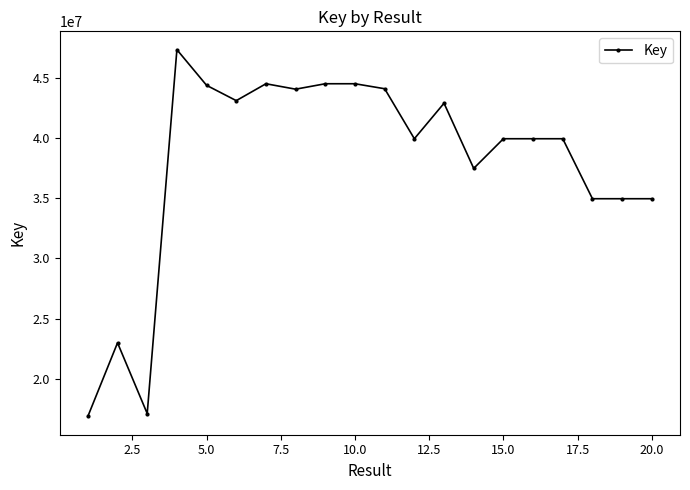

What is the greatest value displayed?

47325825